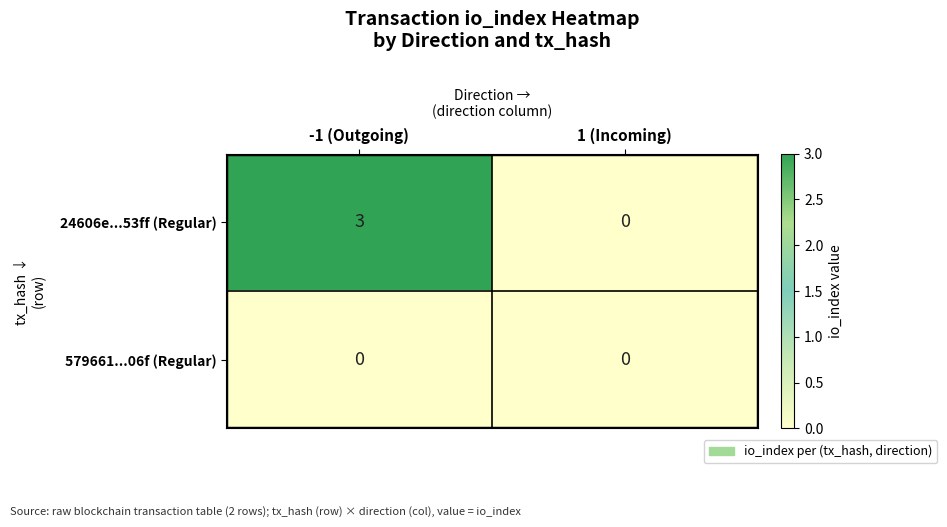

Which series changed the most between -1 (Outgoing) and 1 (Incoming)?

24606e...53ff (Regular)